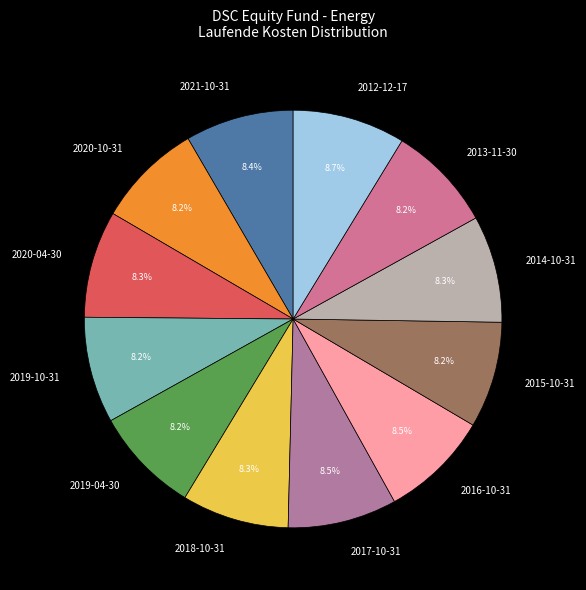

Approximately how many times larger is the value at 2016-10-31 compared to 2013-11-30?

1.0